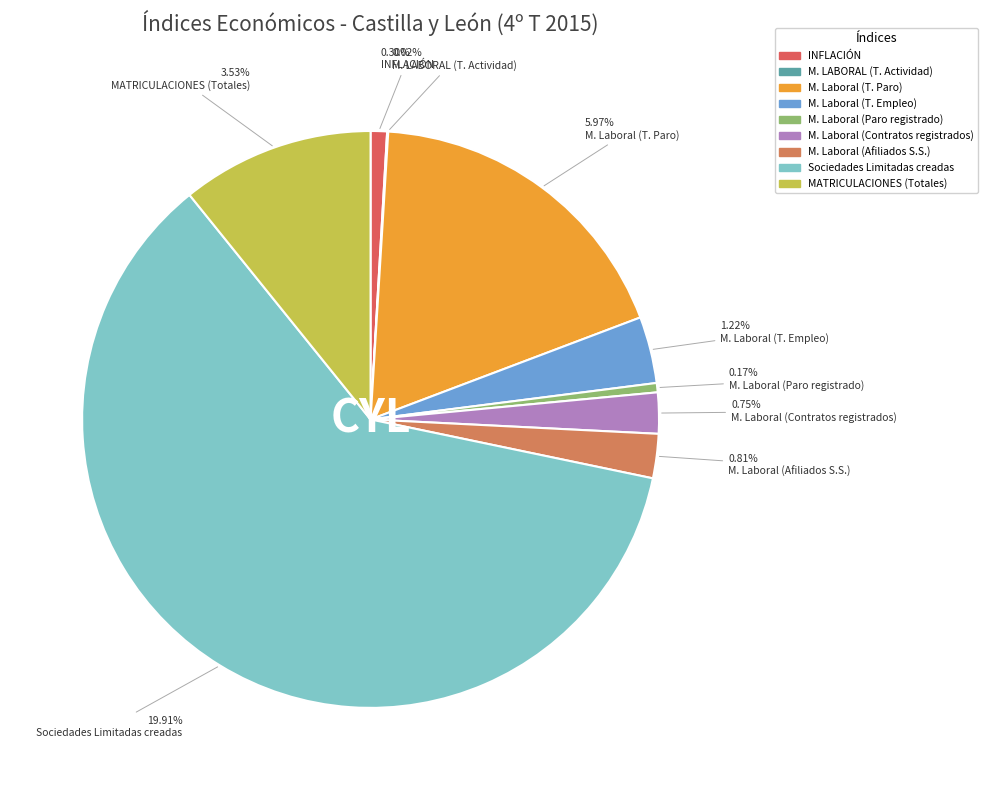

Does M. Laboral (Afiliados S.S.) represent more than half of the total?

No